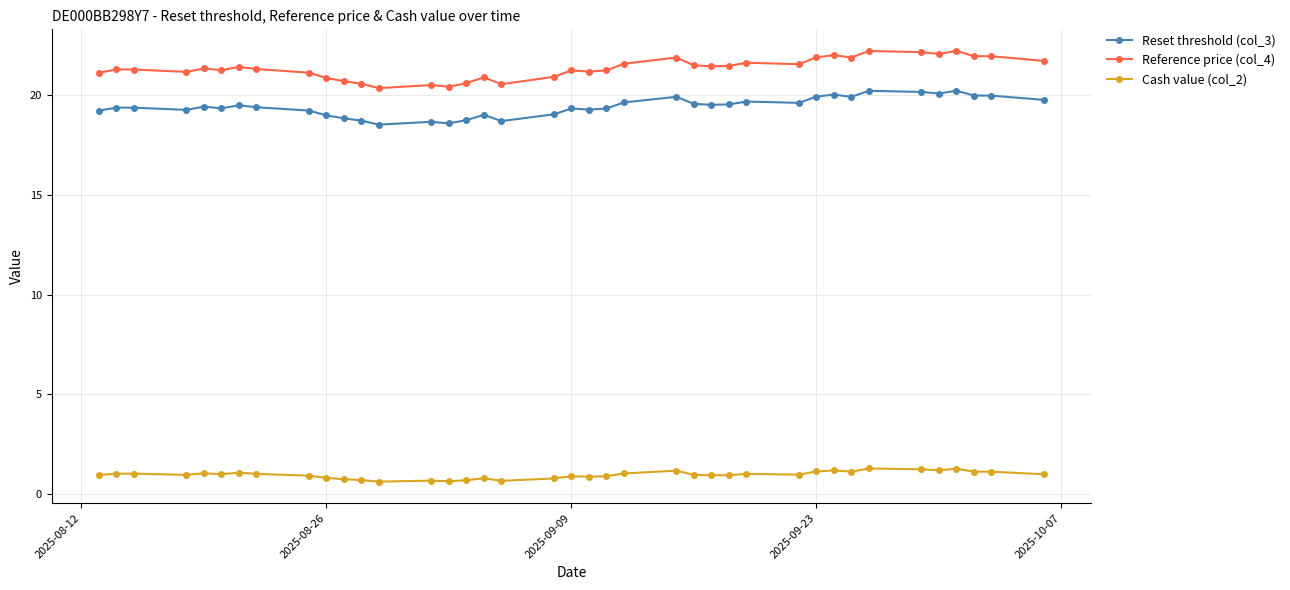

Rank the series by their maximum value, from highest to lowest.

Reference price (col_4), Reset threshold (col_3), Cash value (col_2)